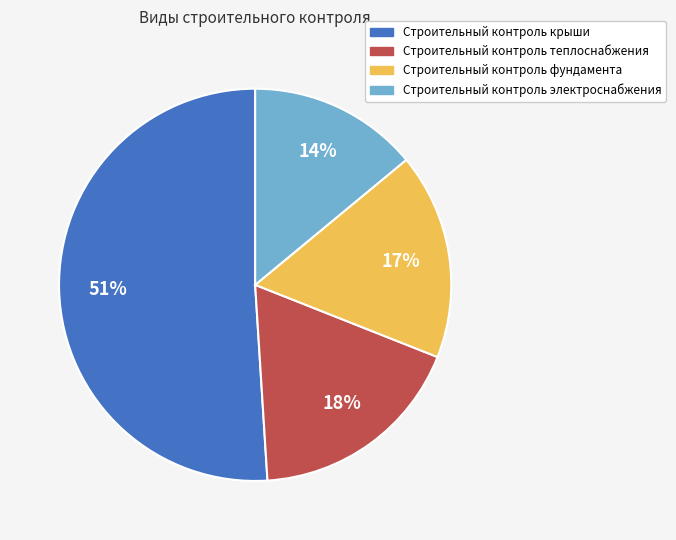

To the nearest percent, what percentage of the pie is Строительный контроль фундамента?

17%